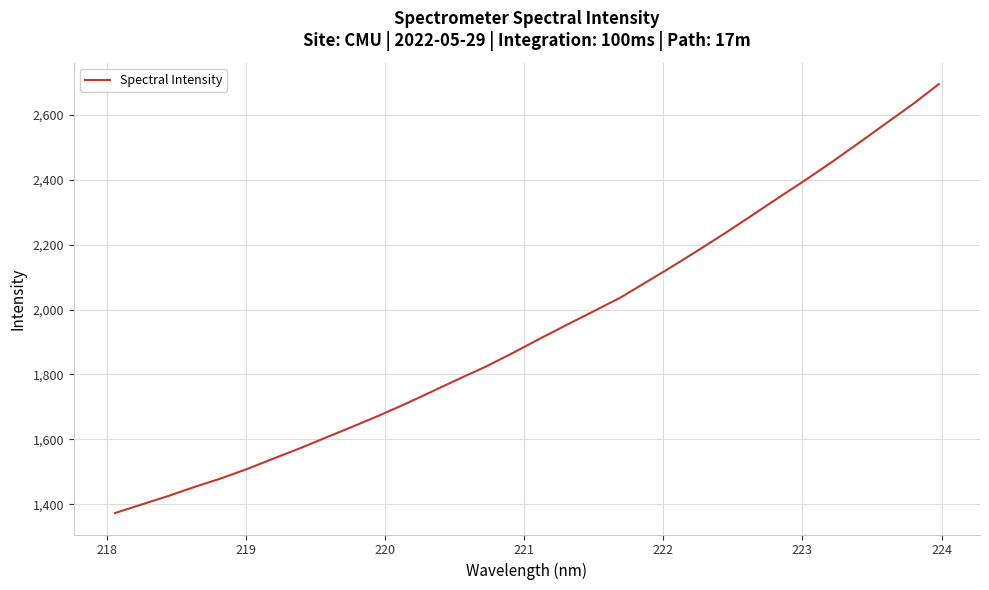

How many categories are shown in the chart?

32